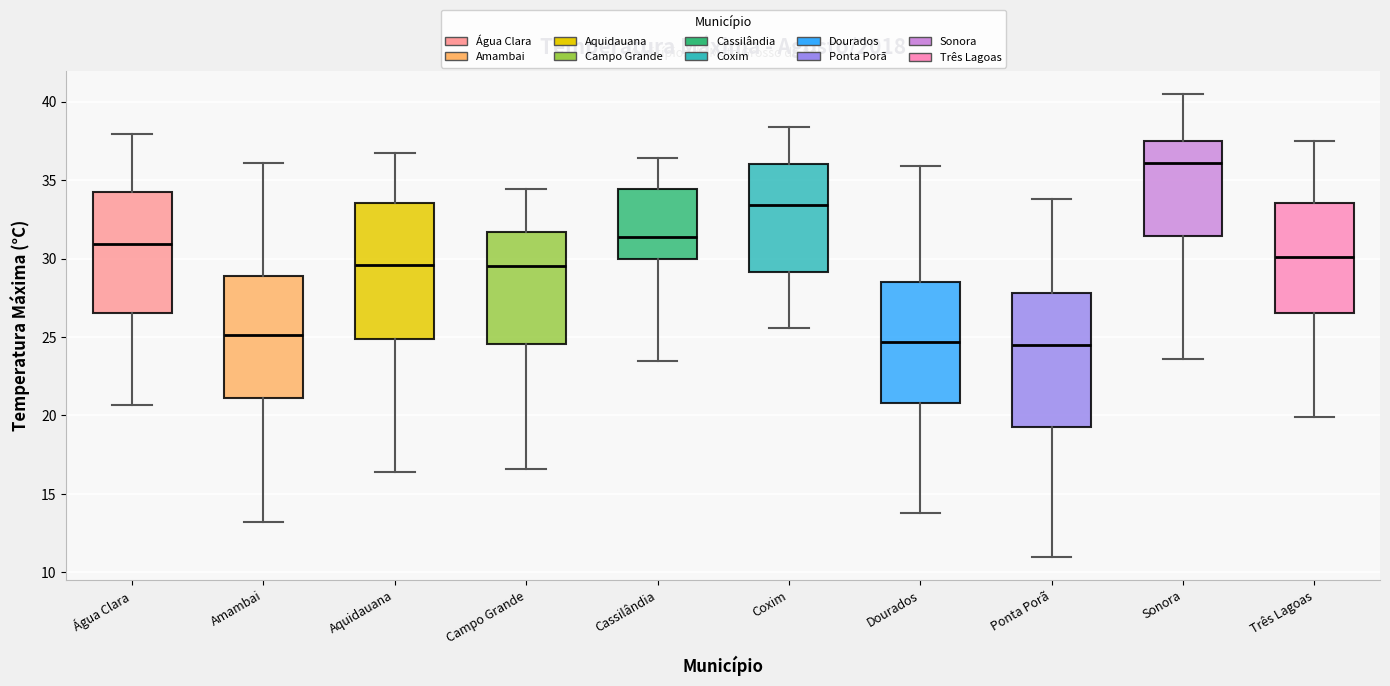

Reading left to right, read every box against the y-axis: the position of its median line, the range the box covers, and the ends of its whiskers. The values are not printed on the chart, so give them approximately, as read against the axis.

Água Clara: median 31.0, box 26.5 to 34.5, whiskers 20.5 to 38.0
Amambai: median 25.0, box 21.0 to 29.0, whiskers 13.0 to 36.0
Aquidauana: median 29.5, box 25.0 to 33.5, whiskers 16.5 to 36.5
Campo Grande: median 29.5, box 24.5 to 31.5, whiskers 16.5 to 34.5
Cassilândia: median 31.5, box 30.0 to 34.5, whiskers 23.5 to 36.5
Coxim: median 33.5, box 29.0 to 36.0, whiskers 25.5 to 38.5
Dourados: median 24.5, box 21.0 to 28.5, whiskers 14.0 to 36.0
Ponta Porã: median 24.5, box 19.5 to 28.0, whiskers 11.0 to 34.0
Sonora: median 36.0, box 31.5 to 37.5, whiskers 23.5 to 40.5
Três Lagoas: median 30.0, box 26.5 to 33.5, whiskers 20.0 to 37.5